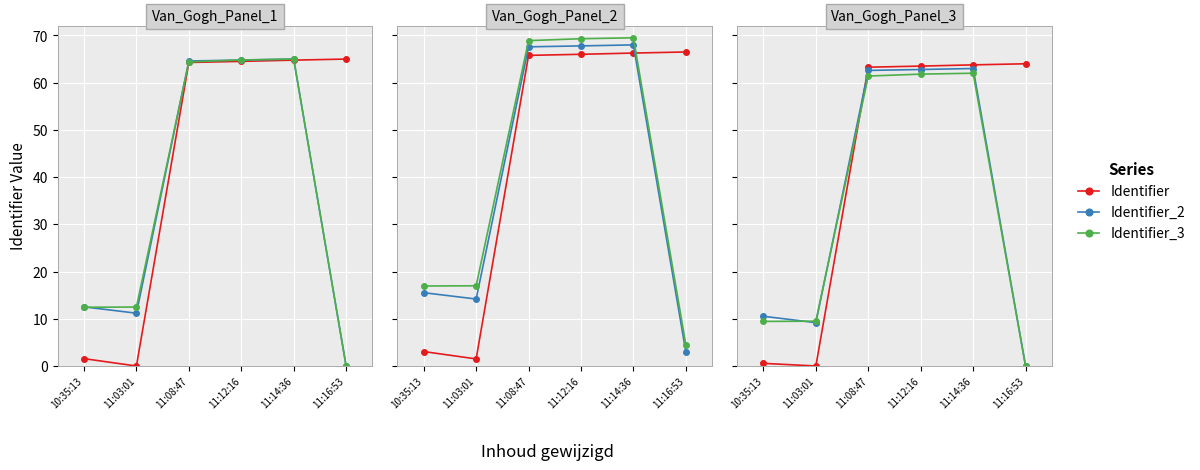

Where is Identifier_3 nearest to the value 31?

11:03:01